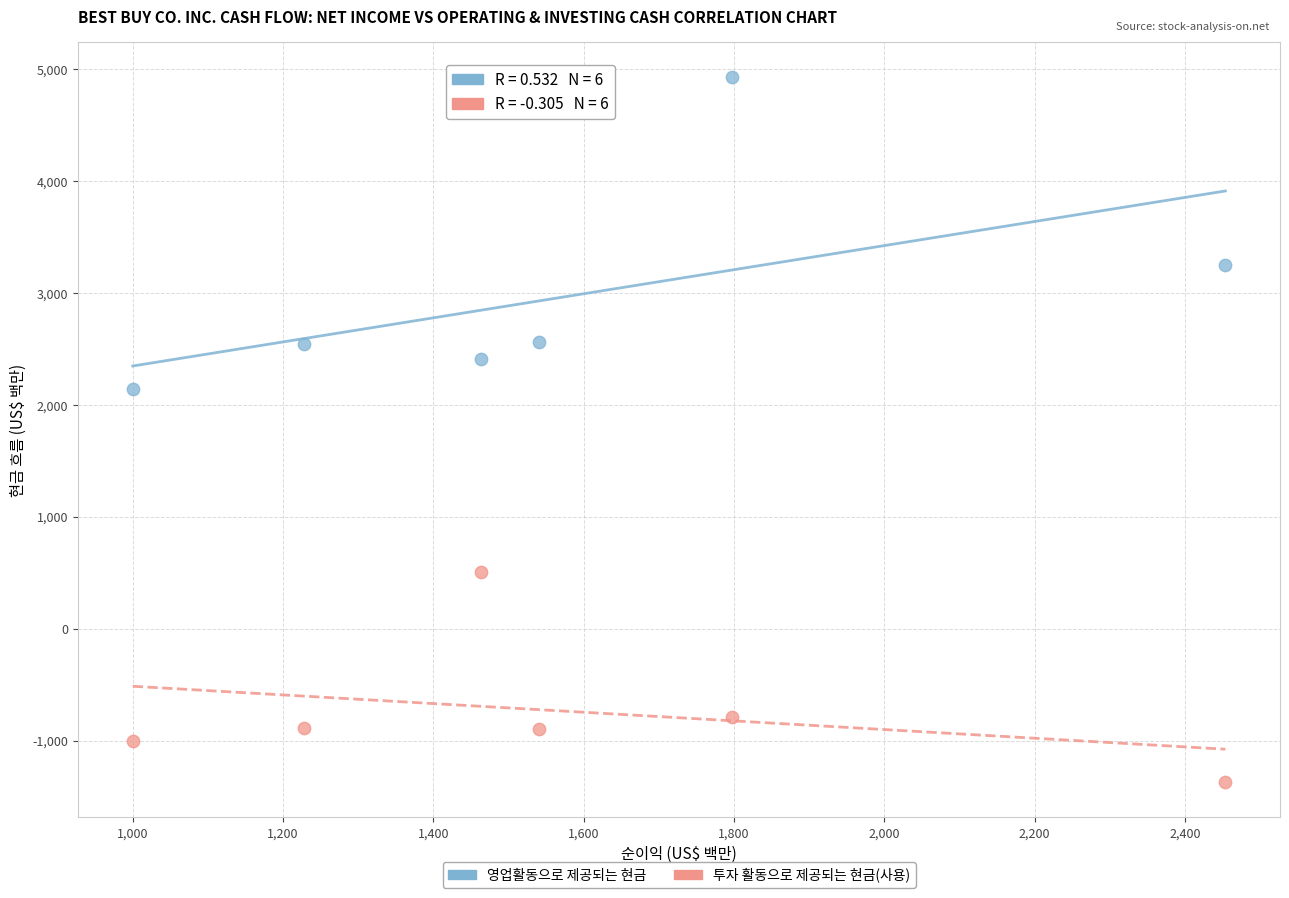

In the 영업활동으로 제공되는 현금 series, what Y value is closest to 3534?

3252